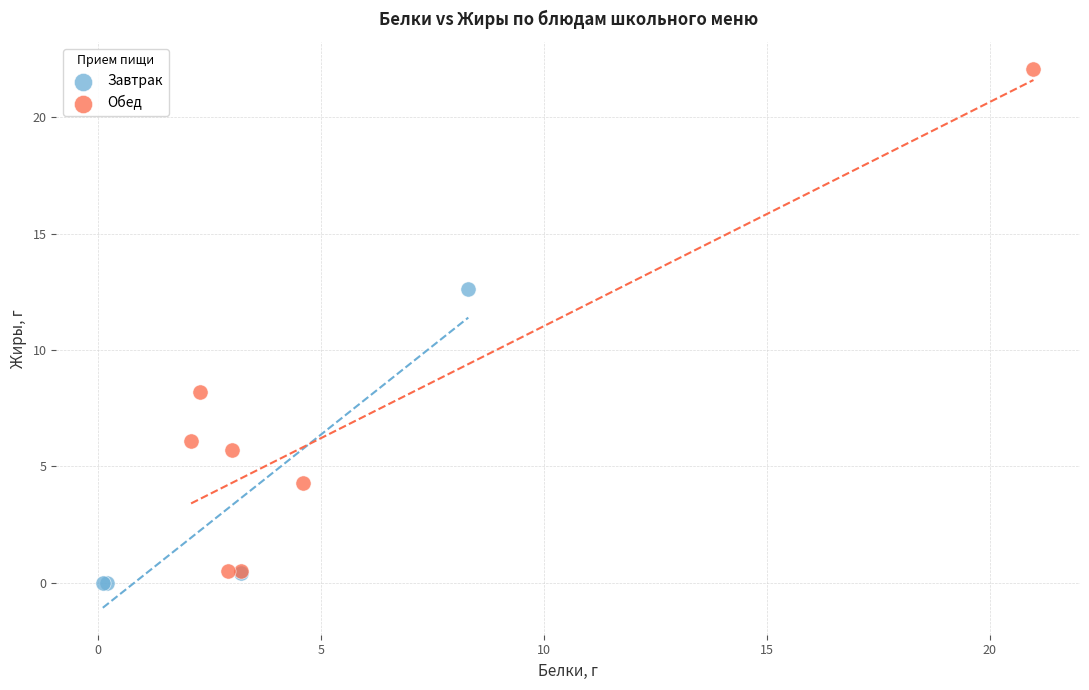

Which series reaches the maximum Y coordinate?

Обед